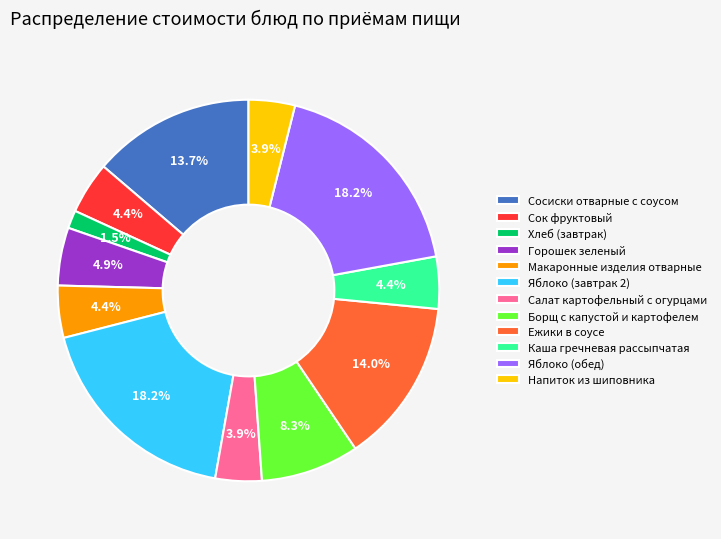

The Салат картофельный с огурцами slice represents 4% of the pie. True or false?

True